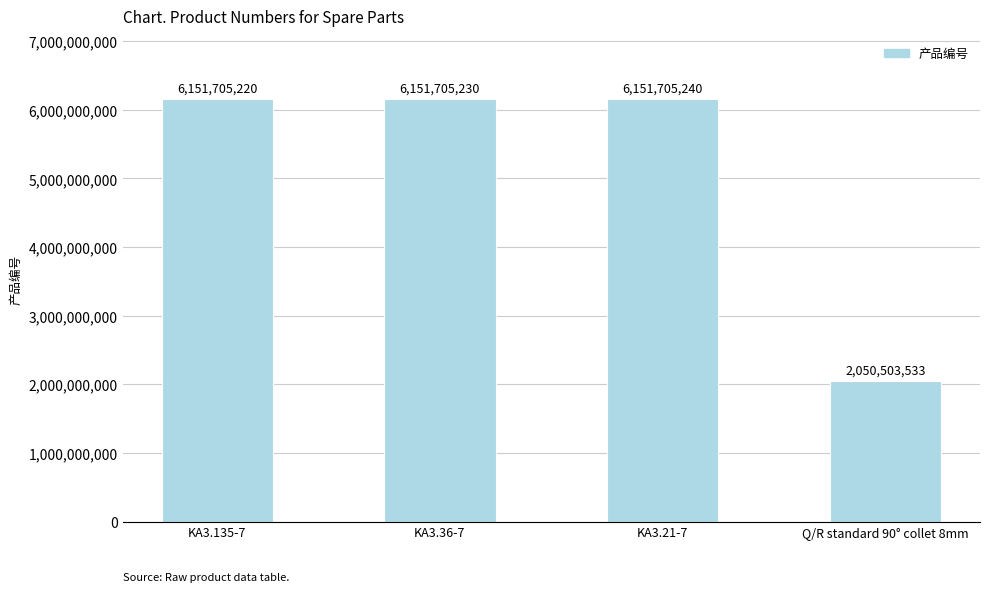

How many data points are less than 6151705230?

2